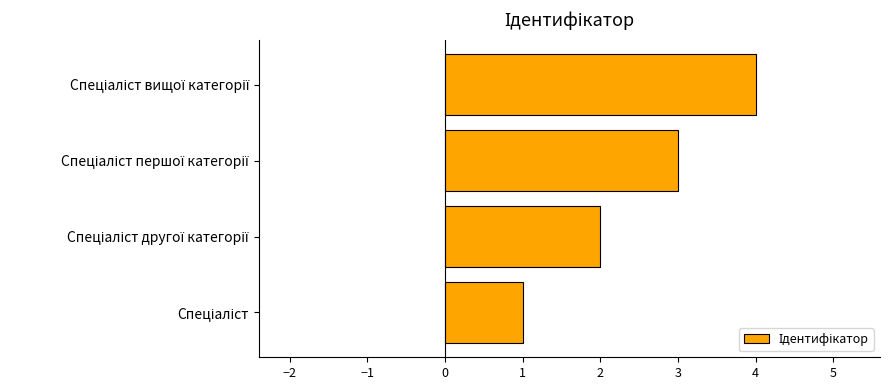

What is the greatest value displayed?

4